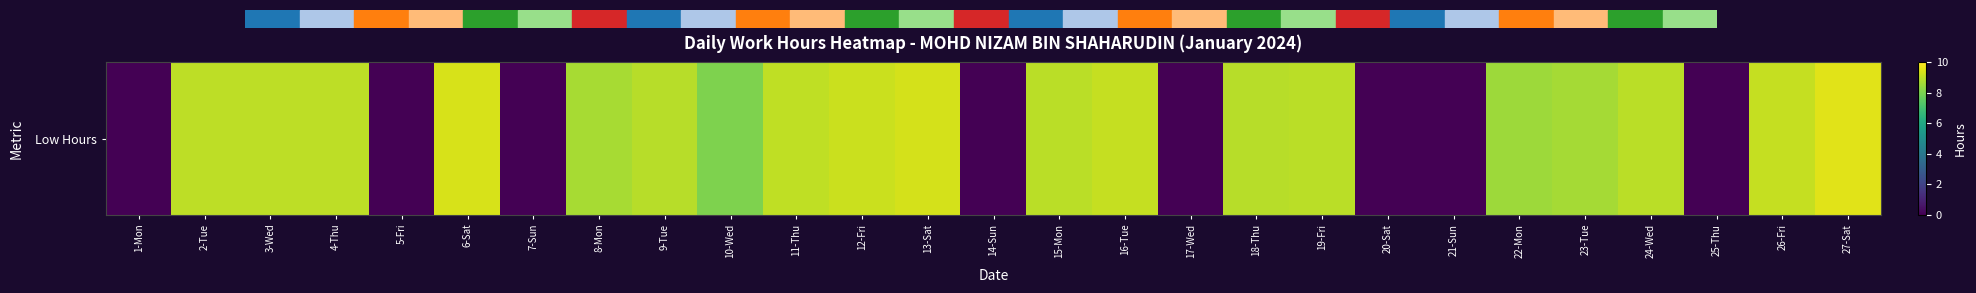

Rank the categories by value from lowest to highest.

1-Mon, 5-Fri, 7-Sun, 14-Sun, 17-Wed, 20-Sat, 21-Sun, 25-Thu, 10-Wed, 22-Mon, 23-Tue, 8-Mon, 9-Tue, 18-Thu, 15-Mon, 19-Fri, 24-Wed, 2-Tue, 4-Thu, 3-Wed, 11-Thu, 26-Fri, 16-Tue, 12-Fri, 13-Sat, 6-Sat, 27-Sat